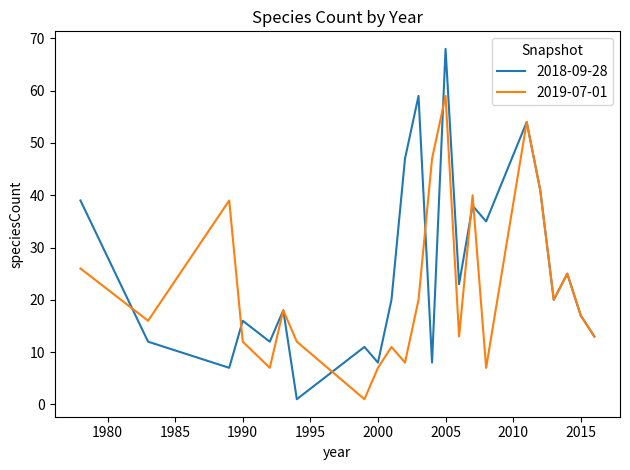

Which series has the widest spread of values?

2018-09-28